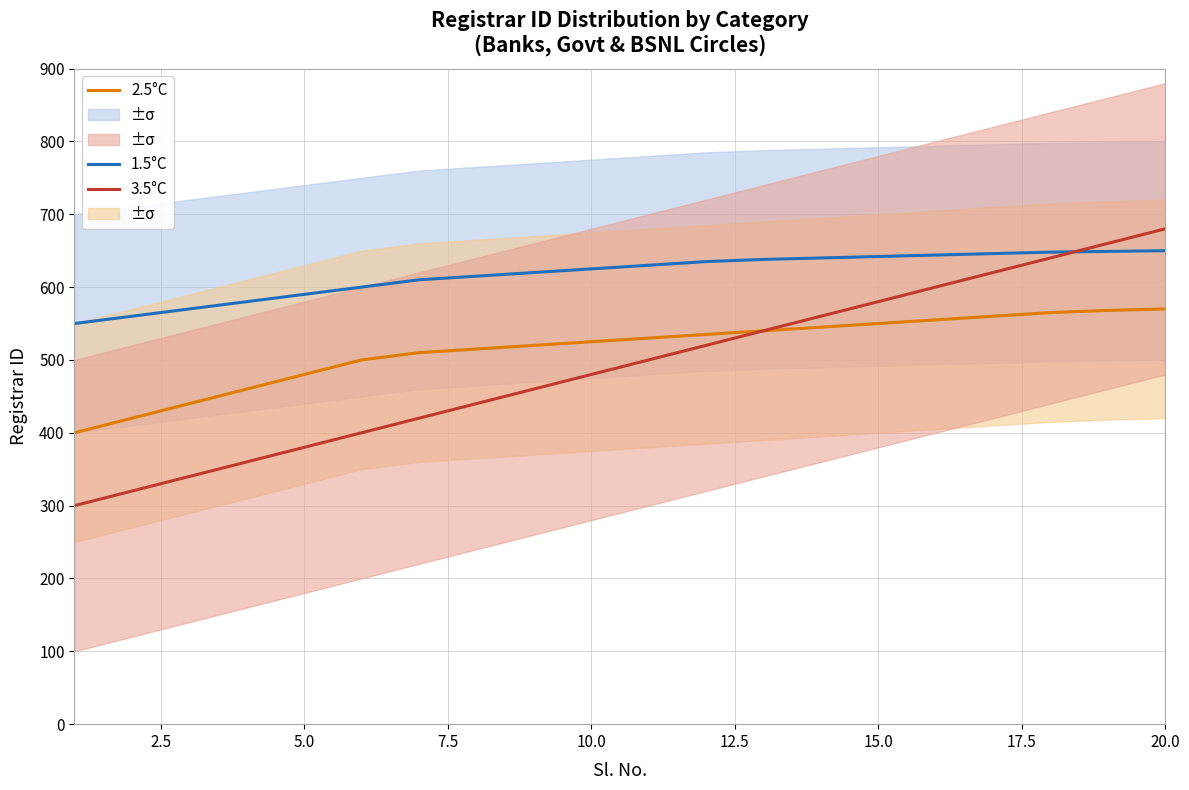

Reading right to left, transcribe all the data shown in this chart.

1.5°C: 650	649	648	646	644	642	640	638	635	630	625	620	615	610	600	590	580	570	560	550
2.5°C: 570	568	565	560	555	550	545	540	535	530	525	520	515	510	500	480	460	440	420	400
3.5°C: 680	660	640	620	600	580	560	540	520	500	480	460	440	420	400	380	360	340	320	300